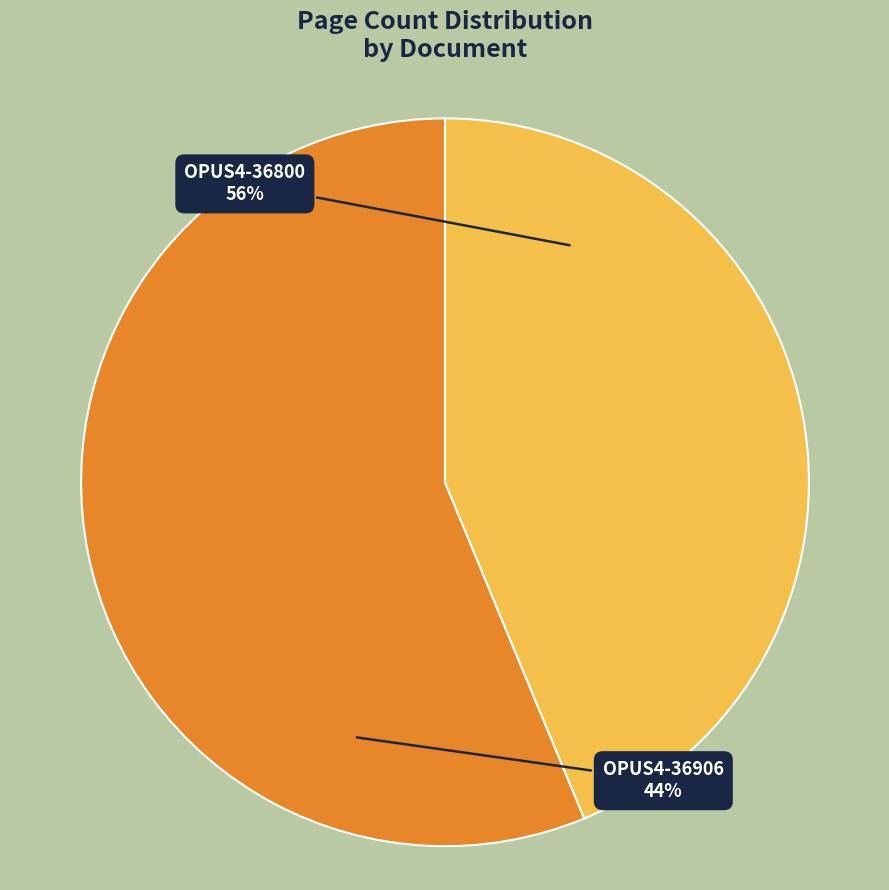

Rank the categories by value from highest to lowest.

OPUS4-36800, OPUS4-36906